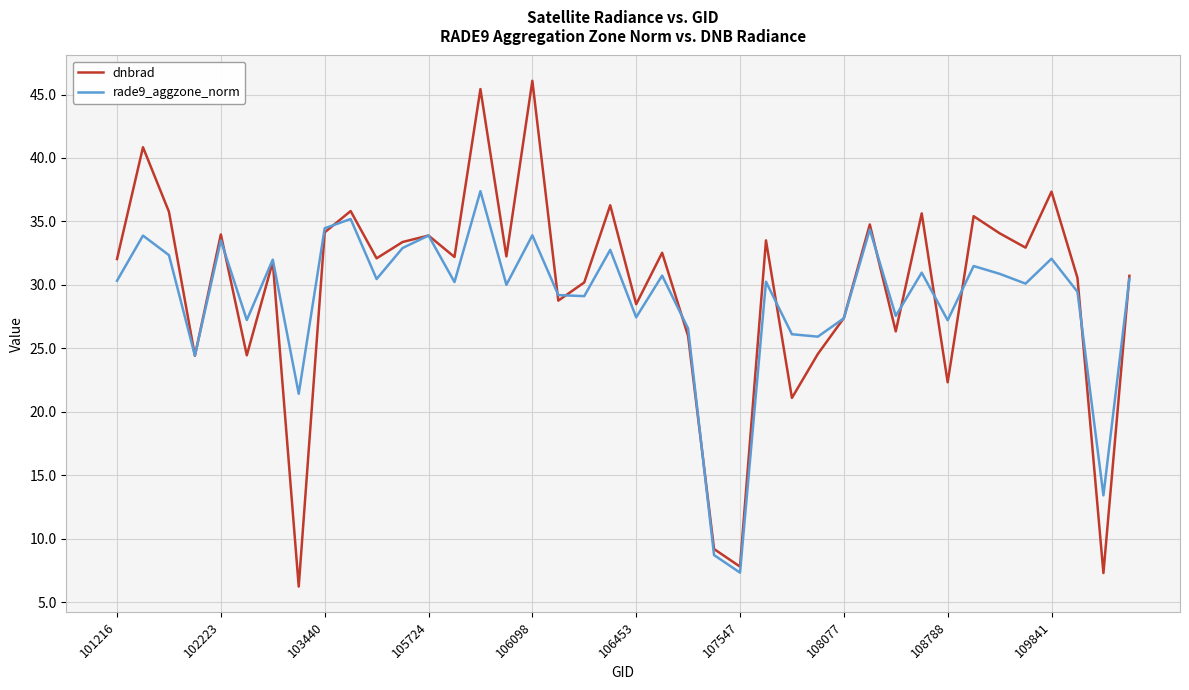

What are all the series names shown in the legend?

dnbrad, rade9_aggzone_norm